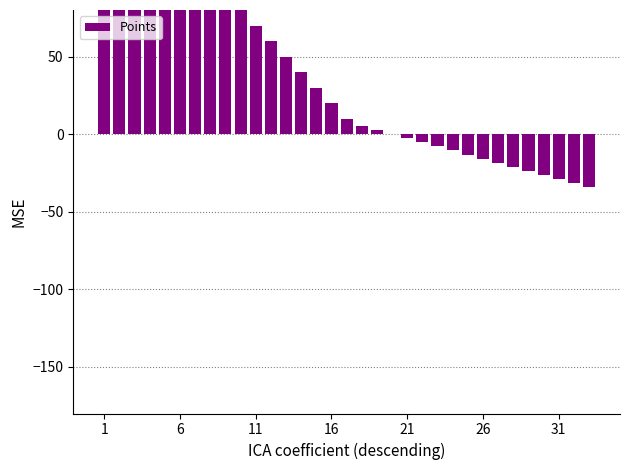

What is the minimum value shown in the chart?

-34.2